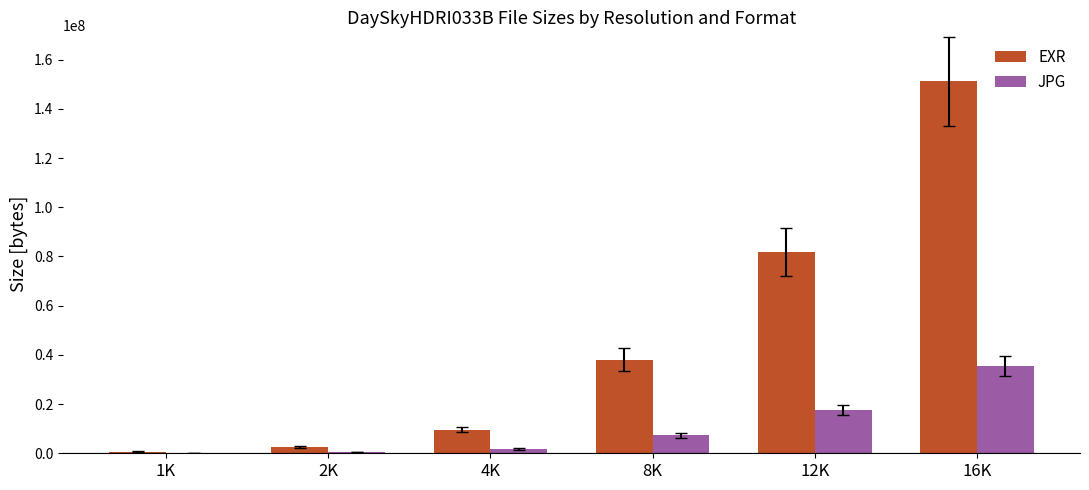

The value of JPG at 16K is 35473972. True or false?

True